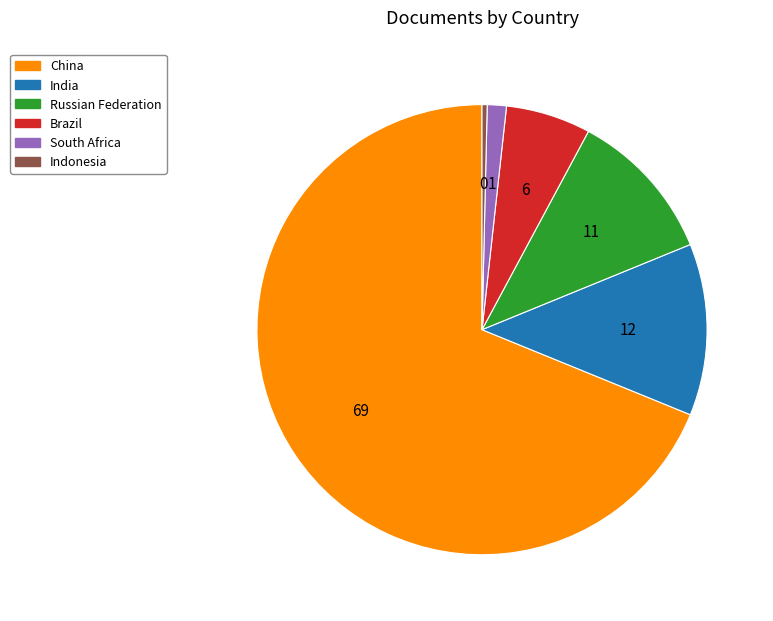

Which category has the biggest portion of the pie?

China